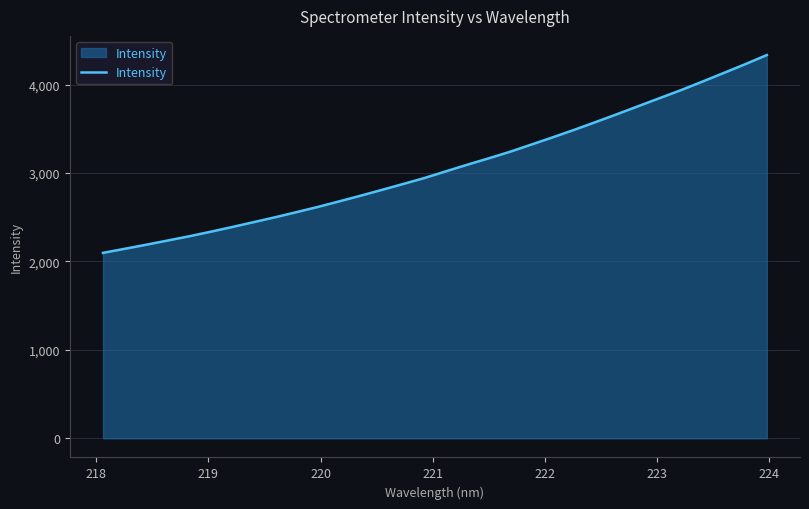

What is the minimum value shown in the chart?

2097.3